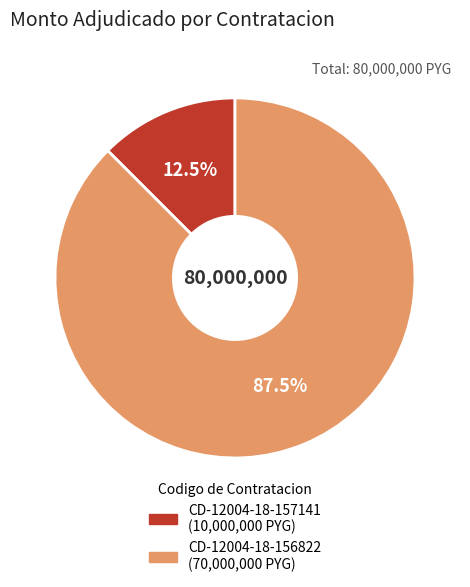

The CD-12004-18-156822 slice represents 77% of the pie. True or false?

False